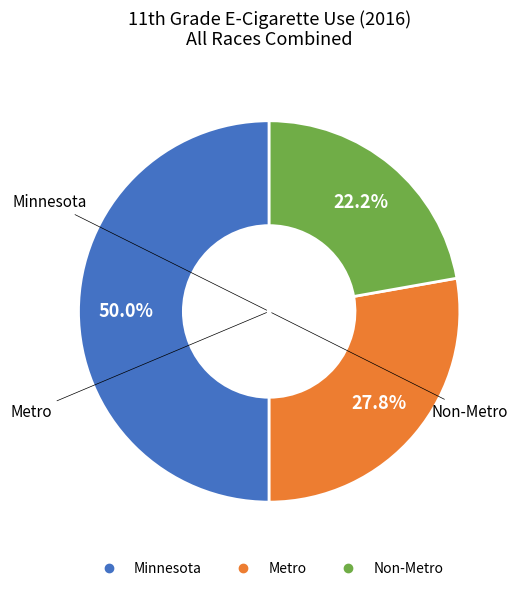

To the nearest percent, what is the difference between the largest and smallest slice percentages?

28%